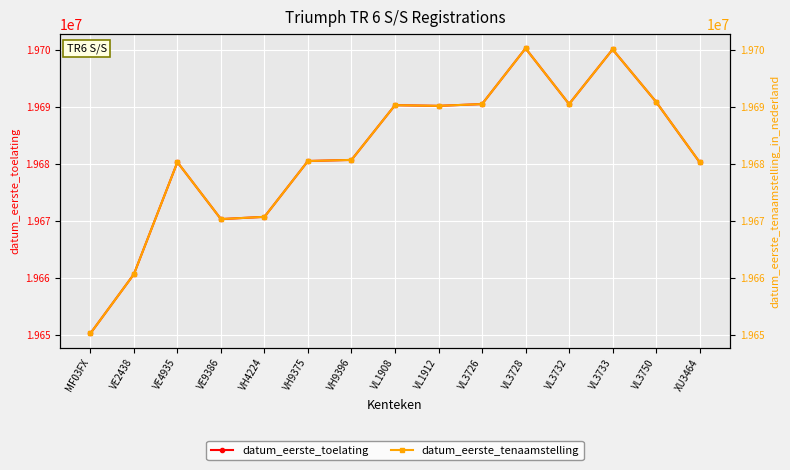

What is the approximate value of datum_eerste_toelating at VE2438, to the nearest 50?

19660600